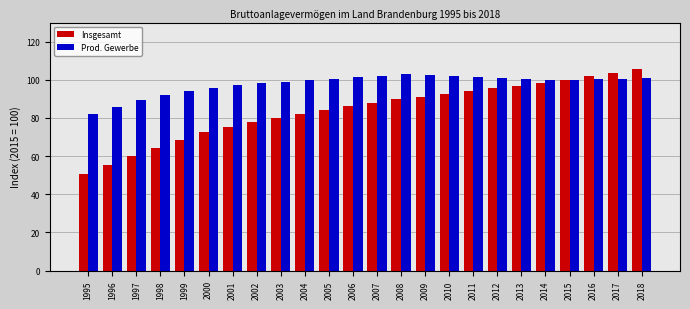

Which series changed the most between 2007 and 2015?

Insgesamt